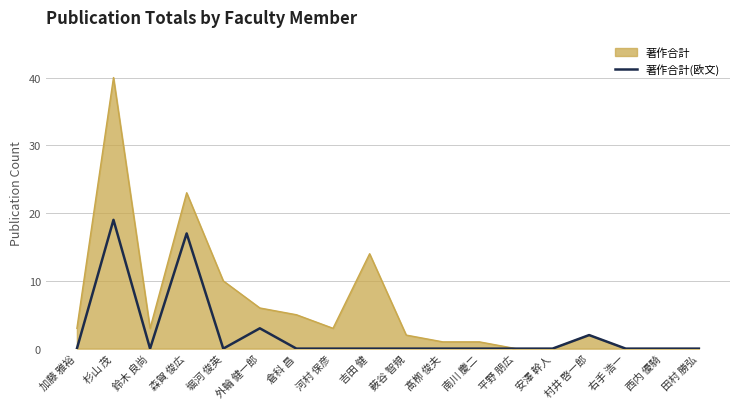

Rank the series at 外輪 健一郎 from lowest to highest value.

著作合計(欧文), 著作合計